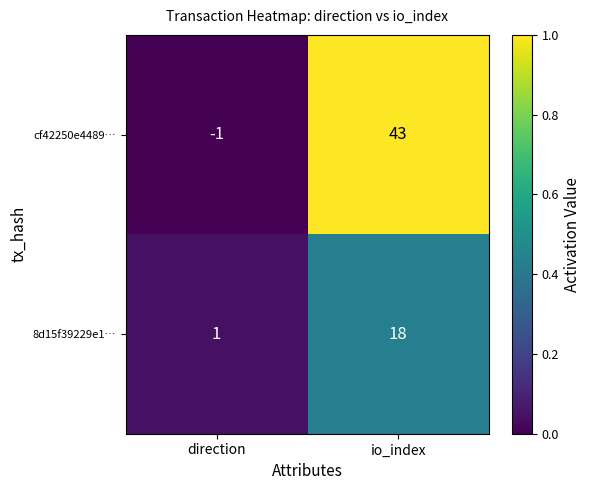

Is it true that 8d15f39229e1… equals 0 at direction?

False